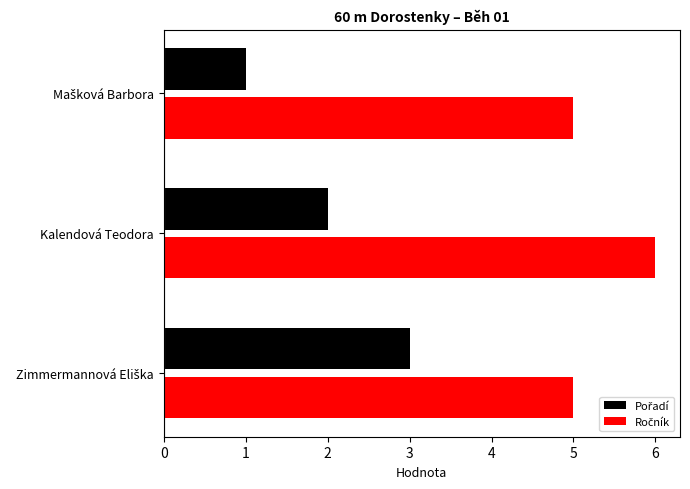

At which category does the chart reach its peak across all series?

Kalendová Teodora